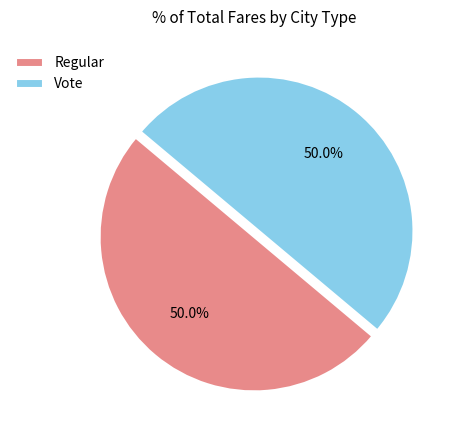

Combined, what portion of the pie is Vote and Regular?

100.0%